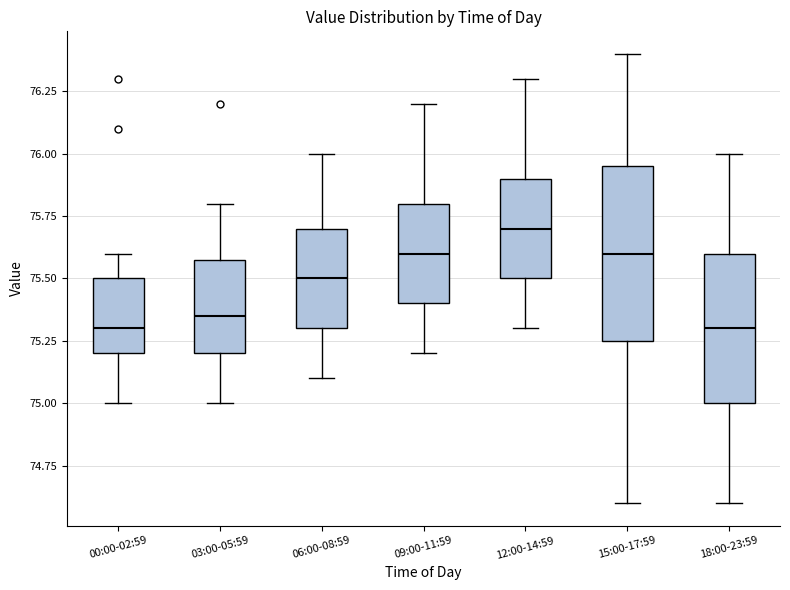

Reading left to right, read every box against the y-axis: the position of its median line, the range the box covers, and the ends of its whiskers. The values are not printed on the chart, so give them approximately, as read against the axis.

00:00-02:59: median 75.30, box 75.20 to 75.50, whiskers 75.00 to 75.60
03:00-05:59: median 75.35, box 75.20 to 75.60, whiskers 75.00 to 75.80
06:00-08:59: median 75.50, box 75.30 to 75.70, whiskers 75.10 to 76.00
09:00-11:59: median 75.60, box 75.40 to 75.80, whiskers 75.20 to 76.20
12:00-14:59: median 75.70, box 75.50 to 75.90, whiskers 75.30 to 76.30
15:00-17:59: median 75.60, box 75.25 to 75.95, whiskers 74.60 to 76.40
18:00-23:59: median 75.30, box 75.00 to 75.60, whiskers 74.60 to 76.00